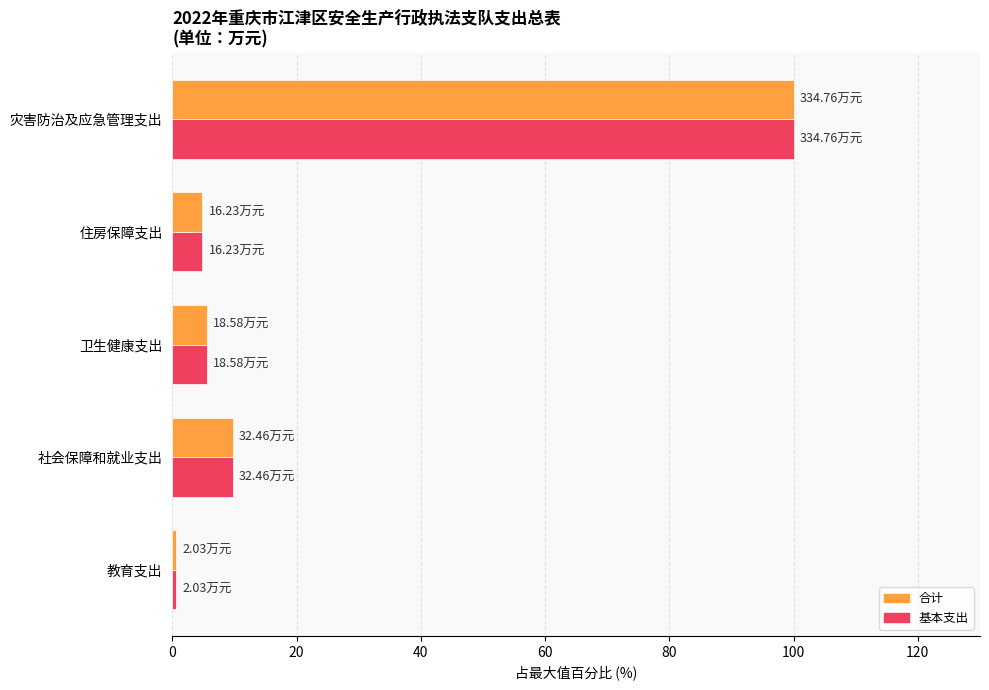

What is the difference between the second highest and second lowest values in the 基本支出 series?

4.8